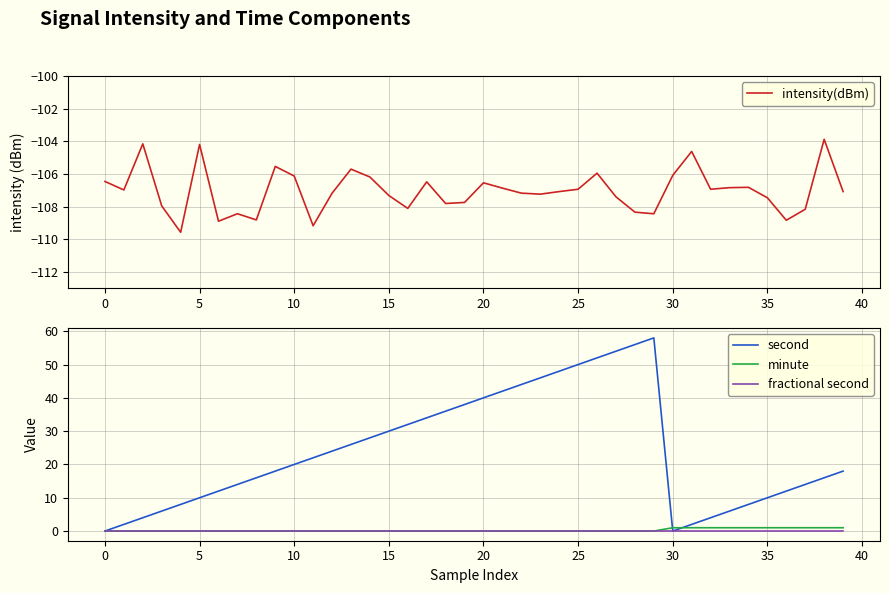

What is the difference between the maximum and minimum values in the minute series?

1